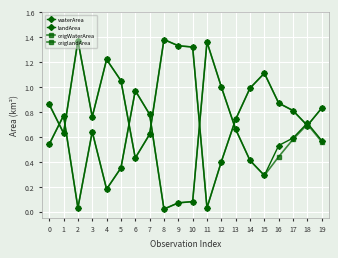

Does the chart have visible grid lines?

Yes